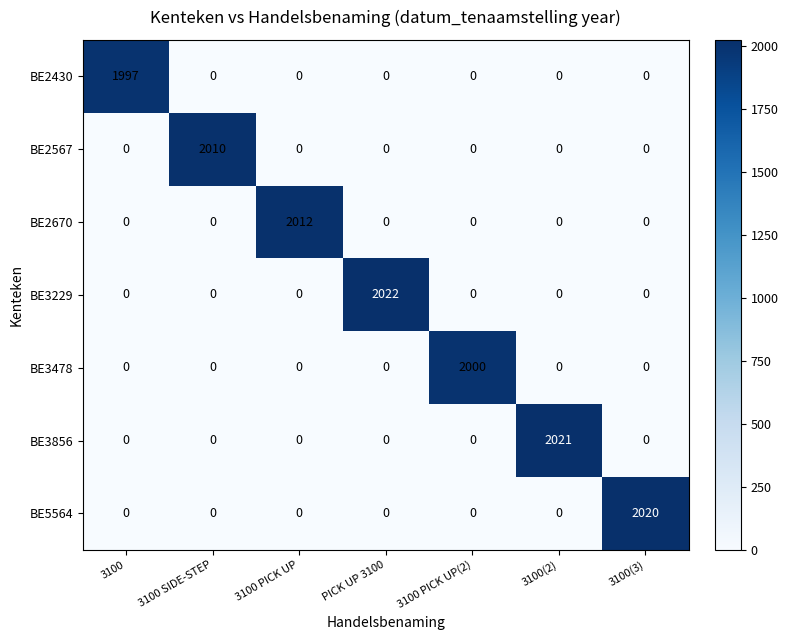

Which series has the widest spread of values?

BE3229